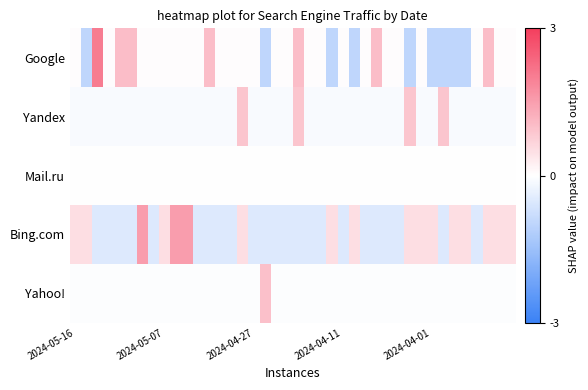

How many distinct data groups are displayed?

5